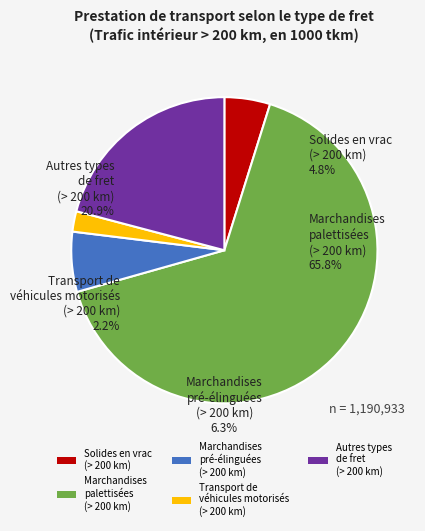

Rank the categories by value from highest to lowest.

Marchandises
palettisées
(> 200 km), Autres types
de fret
(> 200 km), Marchandises
pré-élinguées
(> 200 km), Solides en vrac
(> 200 km), Transport de
véhicules motorisés
(> 200 km)